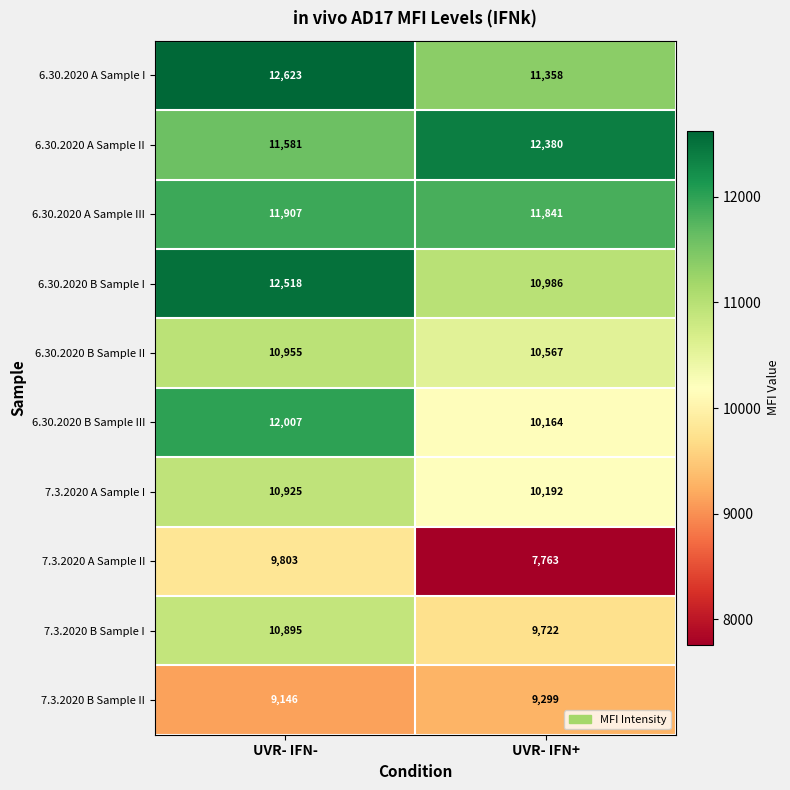

Reading right to left, extract all data points from this chart.

6.30.2020 A Sample I: 11358	12623
6.30.2020 A Sample II: 12380	11581
6.30.2020 A Sample III: 11841	11907
6.30.2020 B Sample I: 10986	12518
6.30.2020 B Sample II: 10567	10955
6.30.2020 B Sample III: 10164	12007
7.3.2020 A Sample I: 10192	10925
7.3.2020 A Sample II: 7763	9803
7.3.2020 B Sample I: 9722	10895
7.3.2020 B Sample II: 9299	9146